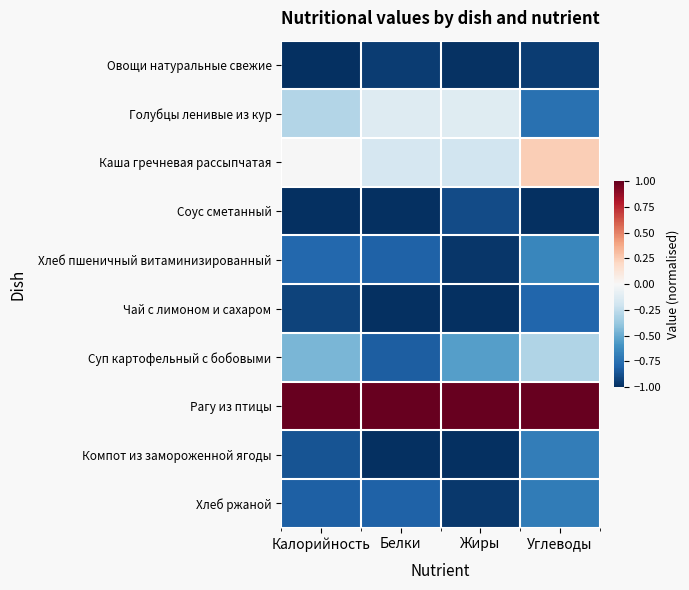

Reading right to left, transcribe all the data shown in this chart.

Овощи натуральные свежие: Углеводы=-1.0	Жиры=-1.0	Белки=-1.0	Калорийность=-1.0
Голубцы ленивые из кур: Углеводы=-0.7	Жиры=-0.1	Белки=-0.1	Калорийность=-0.3
Каша гречневая рассыпчатая: Углеводы=0.2	Жиры=-0.2	Белки=-0.2	Калорийность=-0.0
Соус сметанный: Углеводы=-1.0	Жиры=-0.9	Белки=-1.0	Калорийность=-1.0
Хлеб пшеничный витаминизированный: Углеводы=-0.7	Жиры=-1.0	Белки=-0.8	Калорийность=-0.8
Чай с лимоном и сахаром: Углеводы=-0.8	Жиры=-1.0	Белки=-1.0	Калорийность=-0.9
Суп картофельный с бобовыми: Углеводы=-0.3	Жиры=-0.5	Белки=-0.8	Калорийность=-0.5
Рагу из птицы: Углеводы=1.0	Жиры=1.0	Белки=1.0	Калорийность=1.0
Компот из замороженной ягоды: Углеводы=-0.7	Жиры=-1.0	Белки=-1.0	Калорийность=-0.9
Хлеб ржаной: Углеводы=-0.7	Жиры=-1.0	Белки=-0.8	Калорийность=-0.8